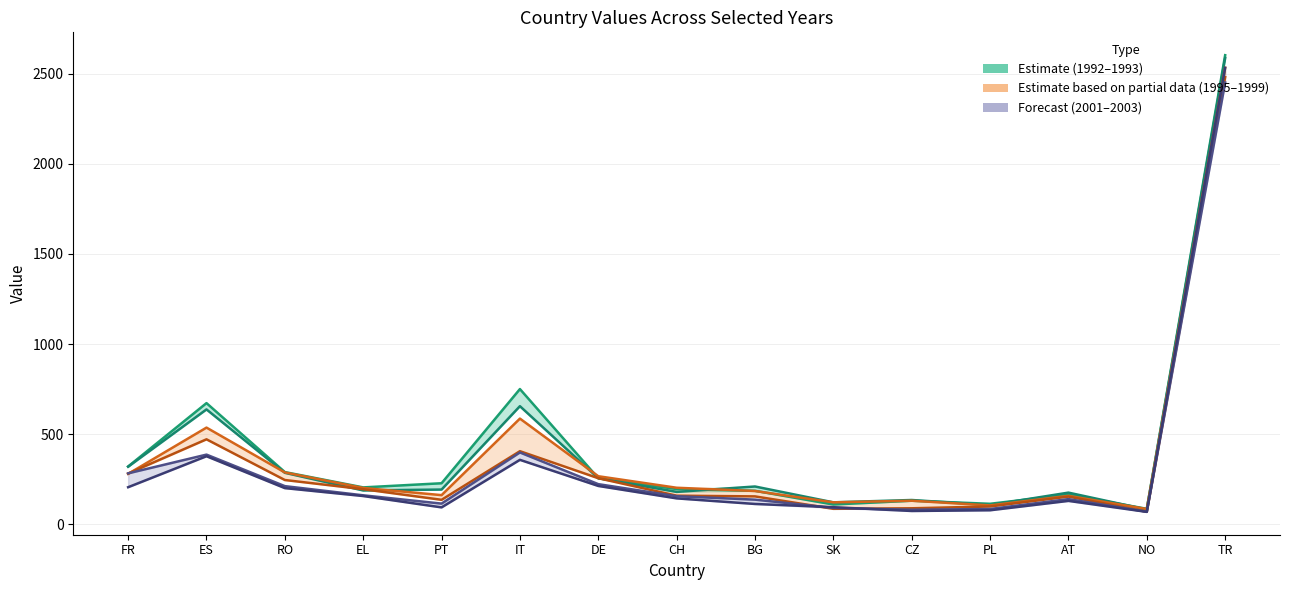

Where do 2003 and 1999 first cross each other?

BG and SK